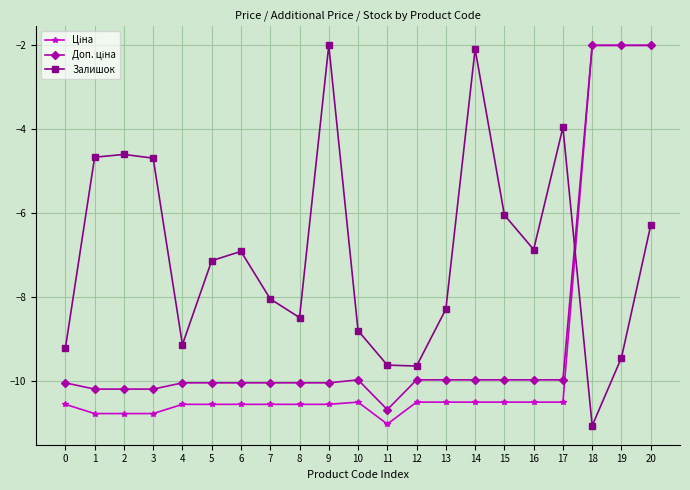

Does the chart have visible grid lines?

Yes